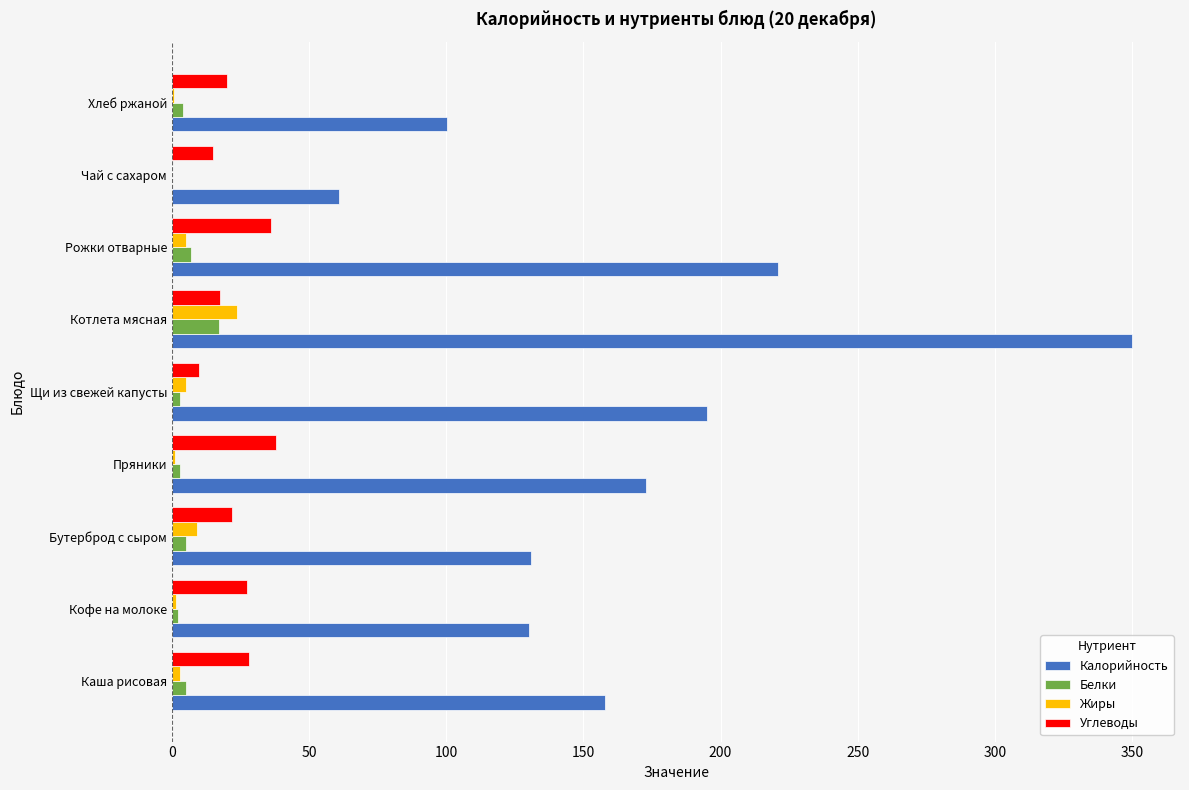

Between Котлета мясная and Хлеб ржаной, which series saw the biggest shift?

Калорийность